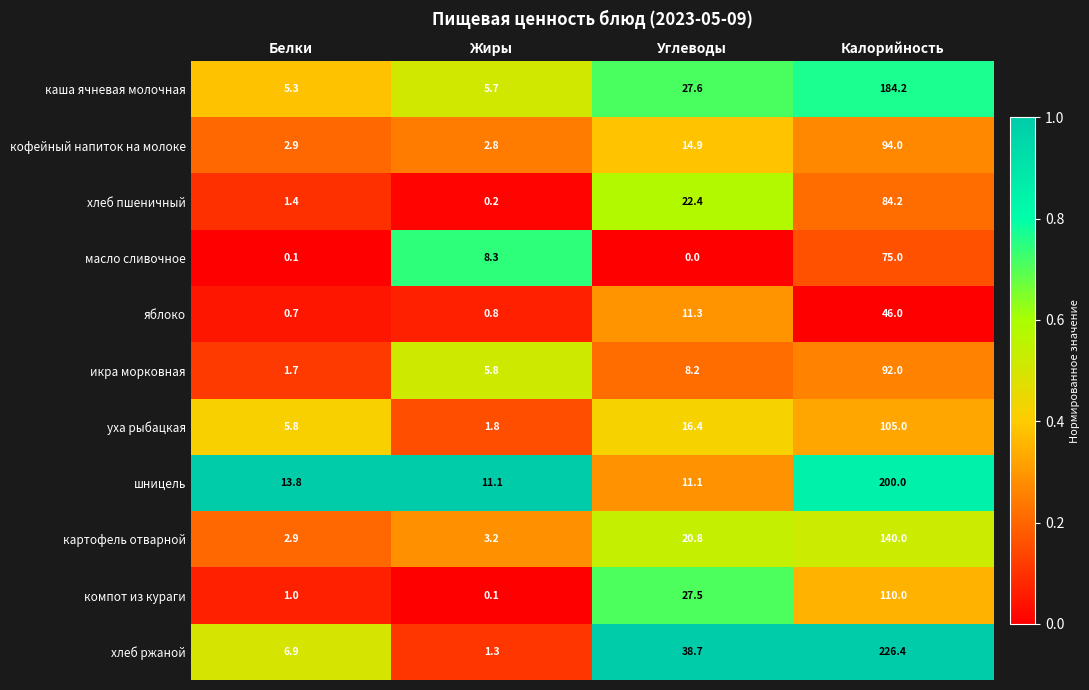

Which series changed the most between Жиры and Калорийность?

хлеб ржаной